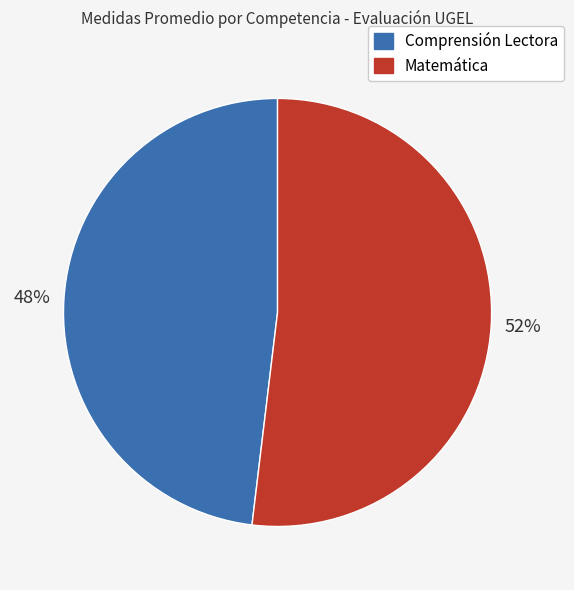

True or false: Matemática accounts for 52% of the total.

True